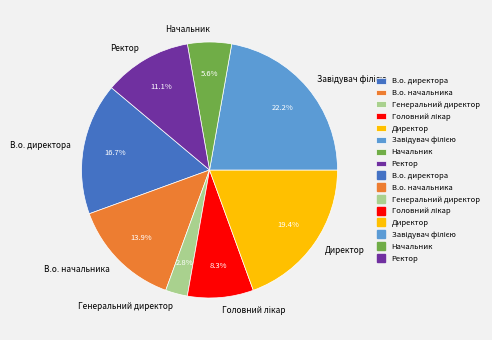

To the nearest percent, what portion does В.о. директора represent?

17%